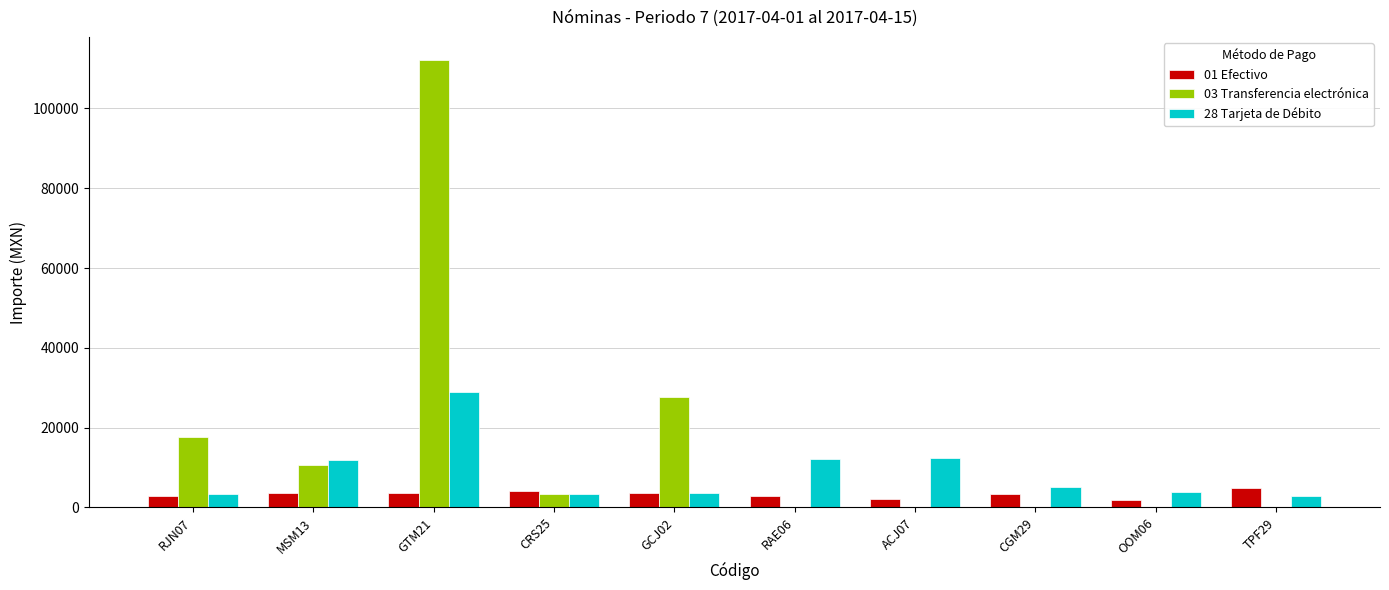

Where is 28 Tarjeta de Débito nearest to the value 15908?

ACJ07